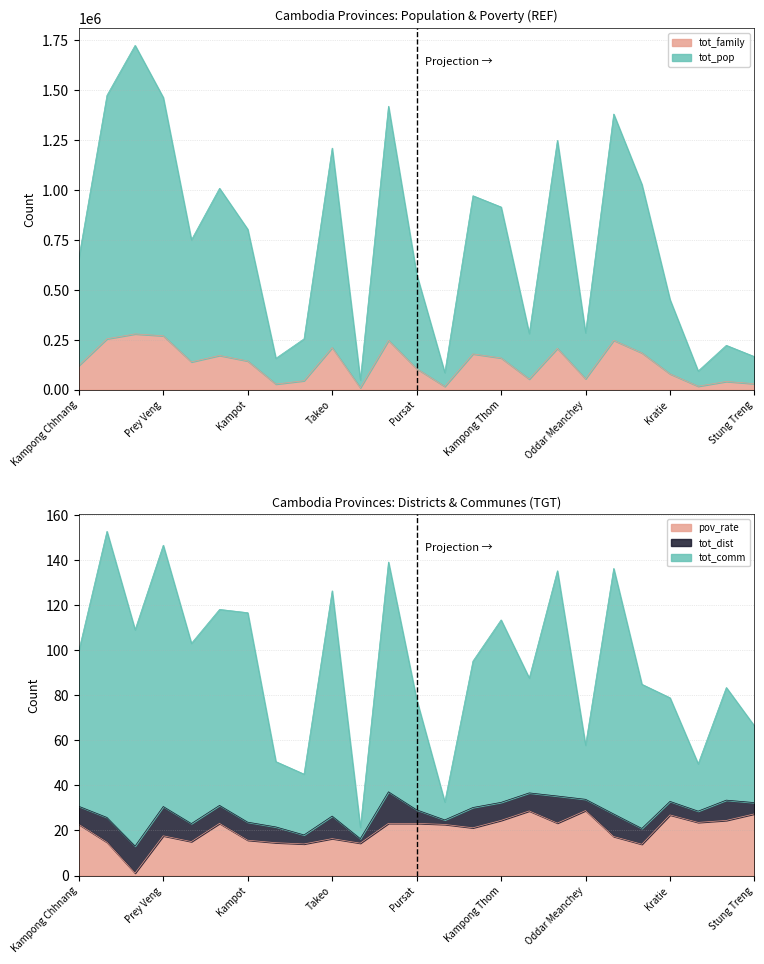

How many lines are shown in the chart?

4